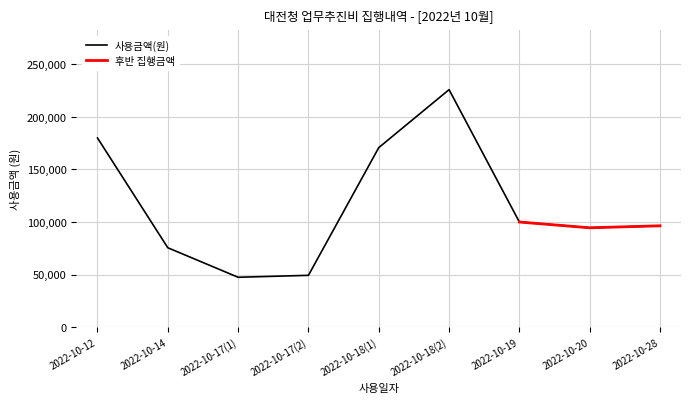

How many values are below 96400?

4